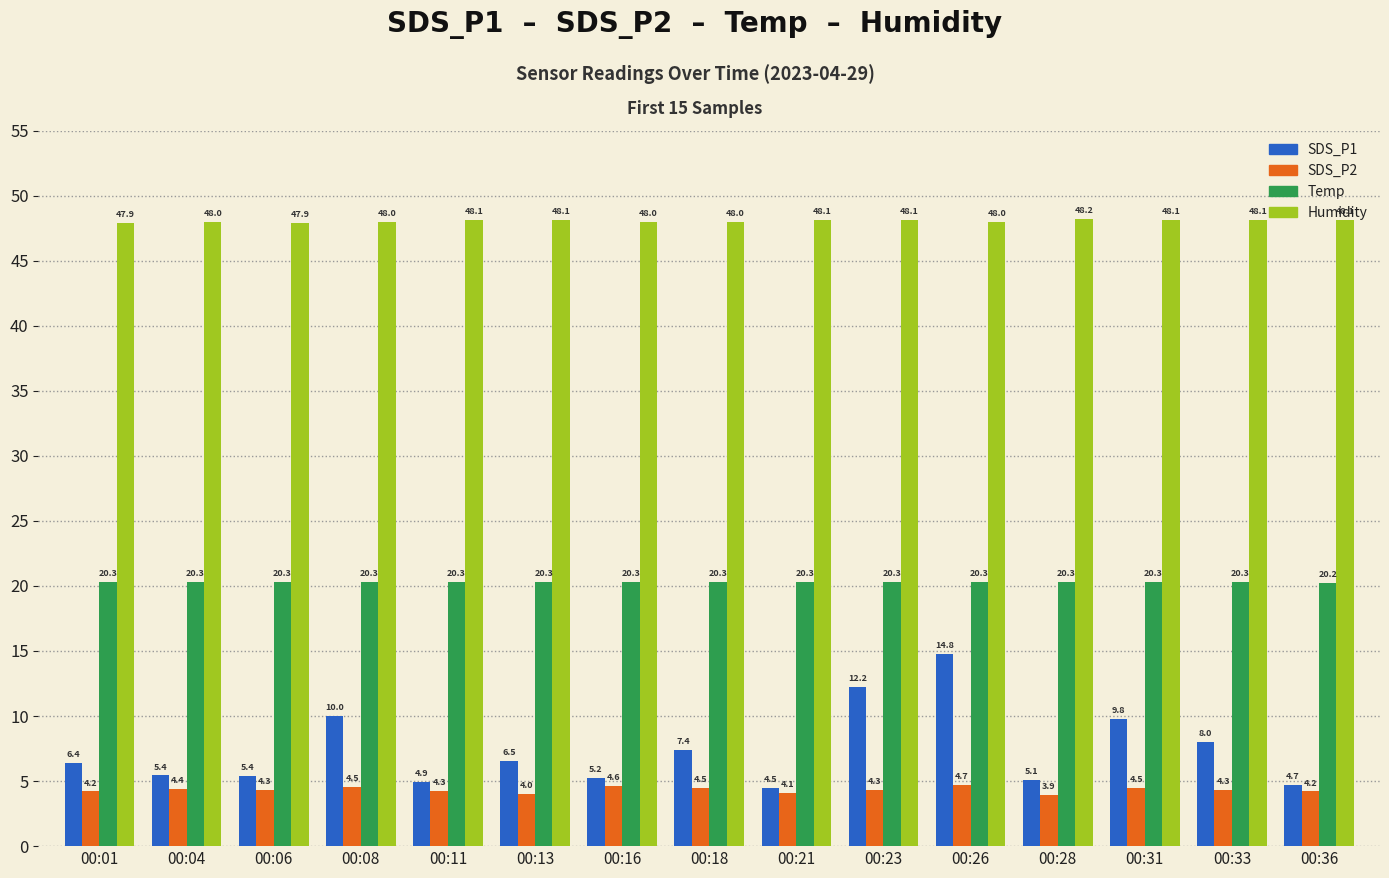

Which series has the largest range (max minus min)?

SDS_P1